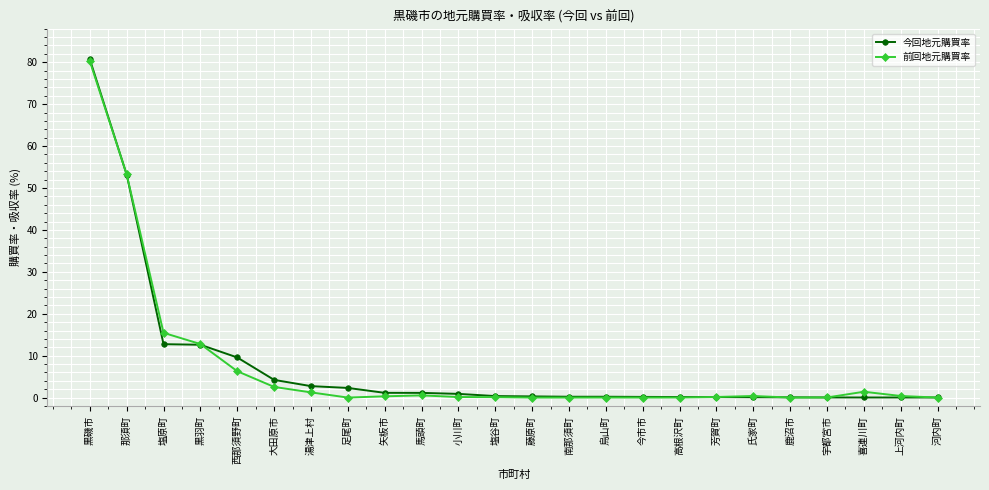

At which category is the sum across all series the highest?

黒磯市